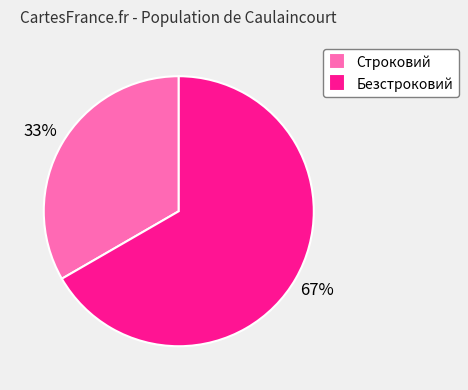

Is Строковий the majority of the pie?

No